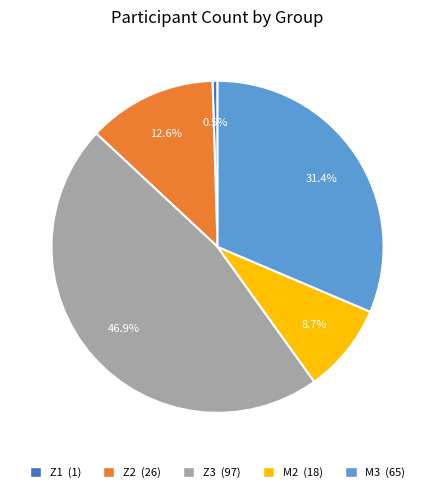

What is the ratio of the value at Z3 (97) to the value at Z1 (1)?

97.0